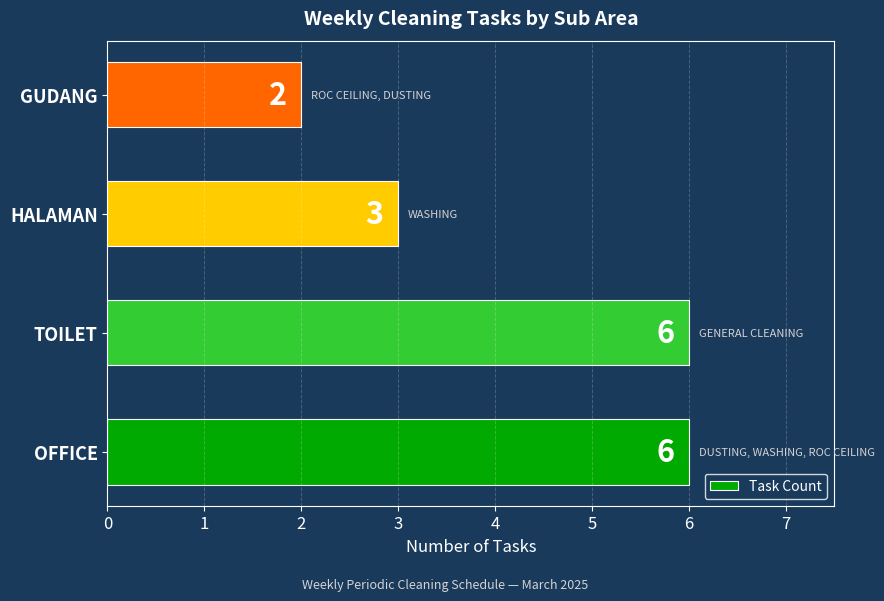

What is the average value?

4